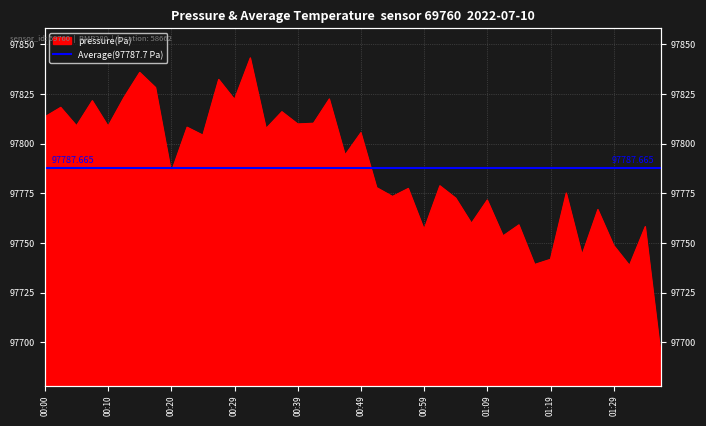

List the labels in order of value, smallest first.

01:36, 01:31, 01:16, 01:19, 01:24, 01:29, 01:11, 00:59, 01:34, 01:14, 01:06, 01:26, 01:09, 01:04, 00:54, 01:21, 00:57, 00:52, 01:02, 00:20, 00:47, 00:25, 00:49, 00:34, 00:22, 00:10, 00:05, 00:39, 00:42, 00:00, 00:37, 00:03, 00:07, 00:29, 00:44, 00:12, 00:17, 00:27, 00:15, 00:32